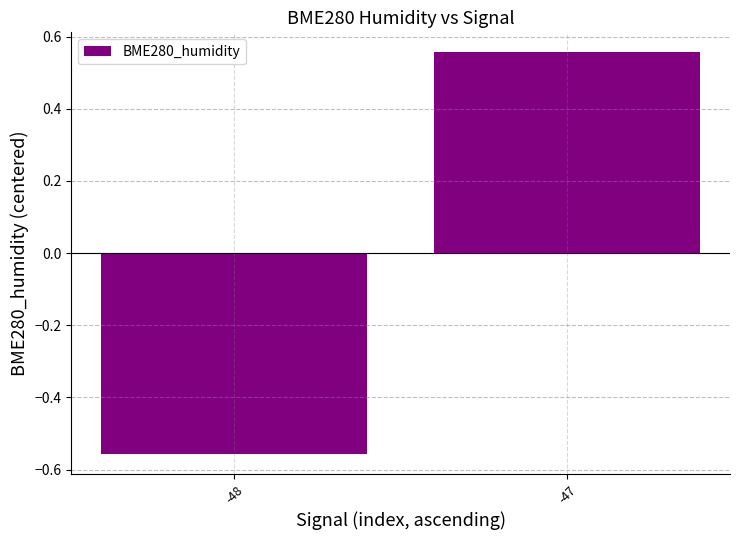

Between -47 and -48, which is larger?

-47